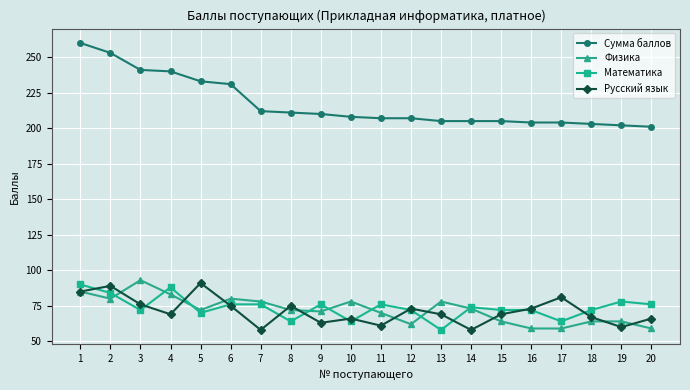

Which series has the largest range (max minus min)?

Сумма баллов